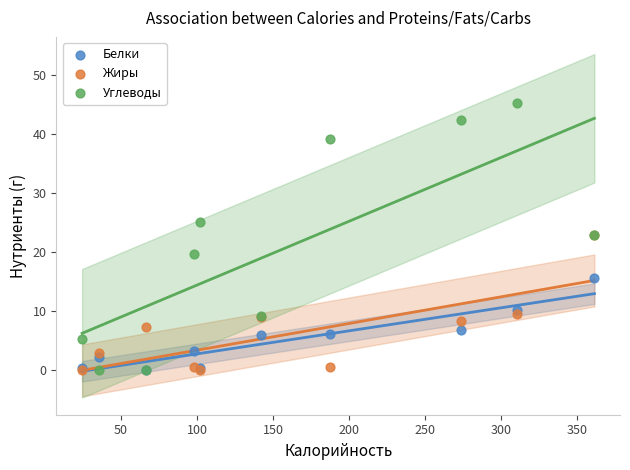

Which series has the largest Y range (max minus min)?

Углеводы